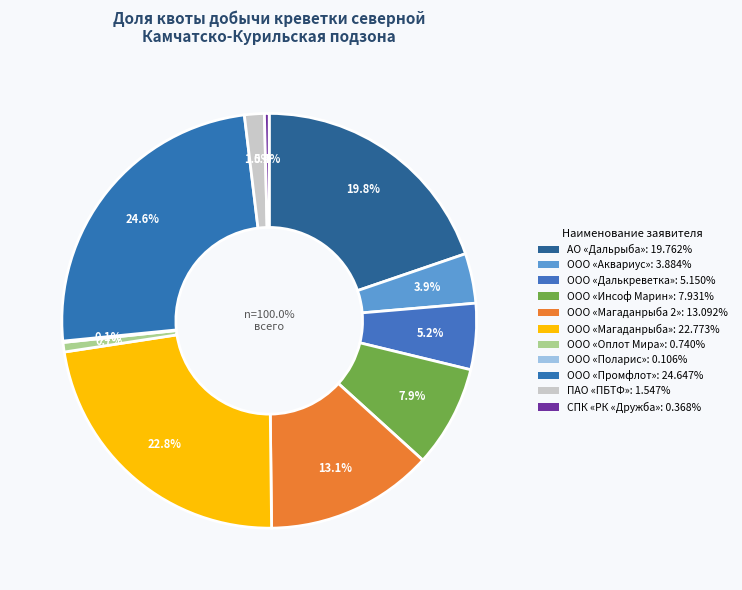

To the nearest percent, what is the difference between the ООО «Магаданрыба» and ООО «Поларис» slice percentages?

23%